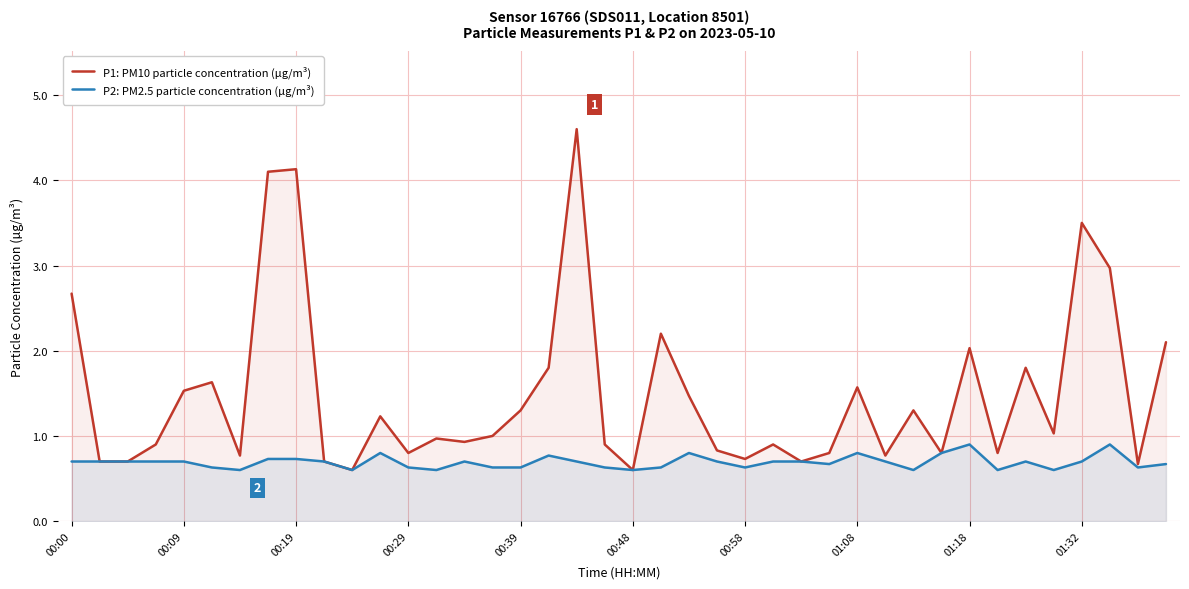

List the series in order of their overall mean, lowest first.

P2: PM2.5 particle concentration (µg/m³), P1: PM10 particle concentration (µg/m³)